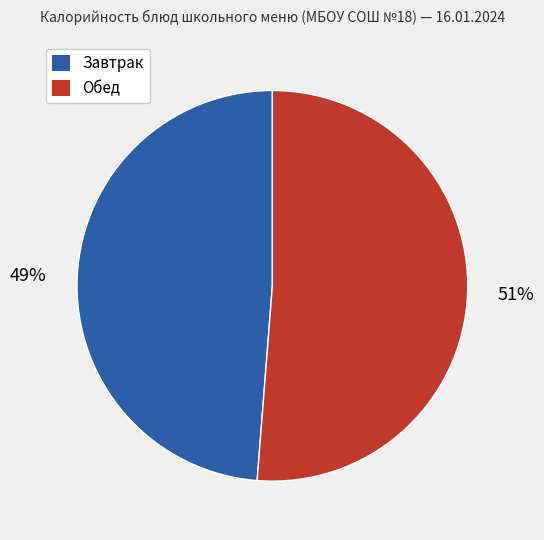

Is there a majority slice in this chart?

Yes